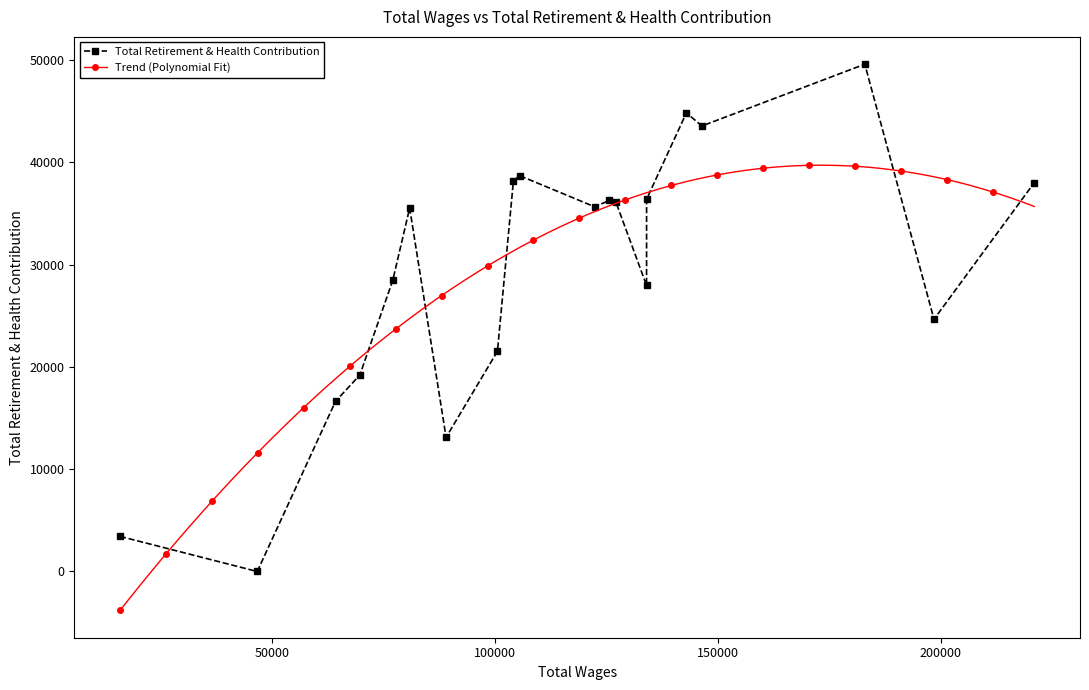

How many values exceed 35654?

9